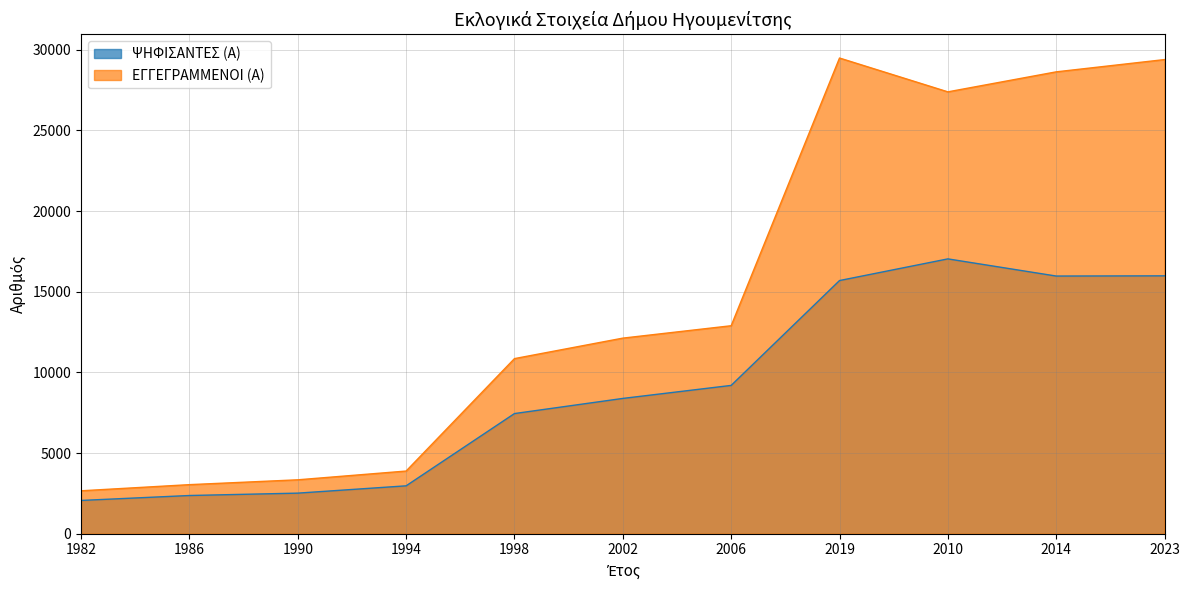

What position from the right is 1998?

7